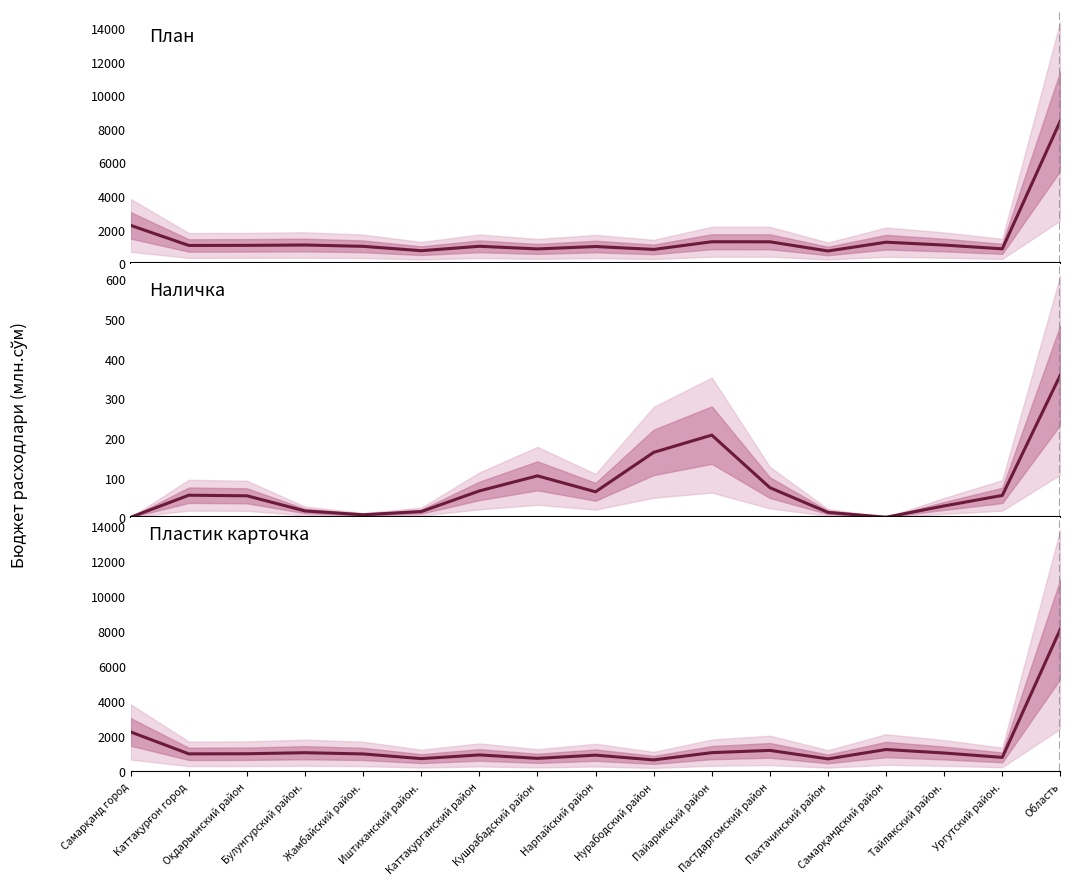

At which category does План (Факт) reach its first local peak?

Булунгурский район.